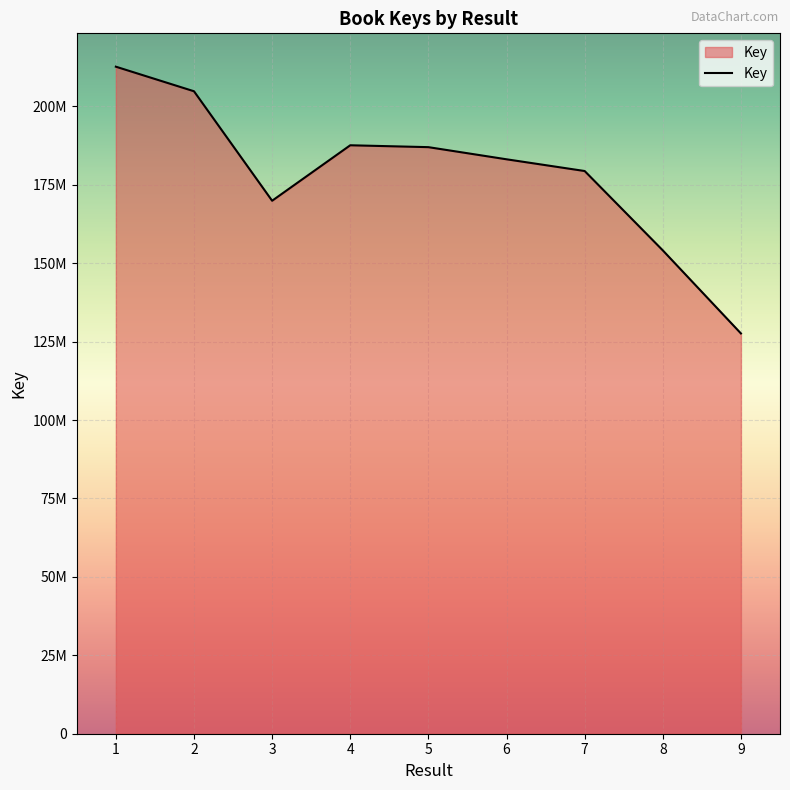

Which label corresponds to the smallest value in the chart?

9